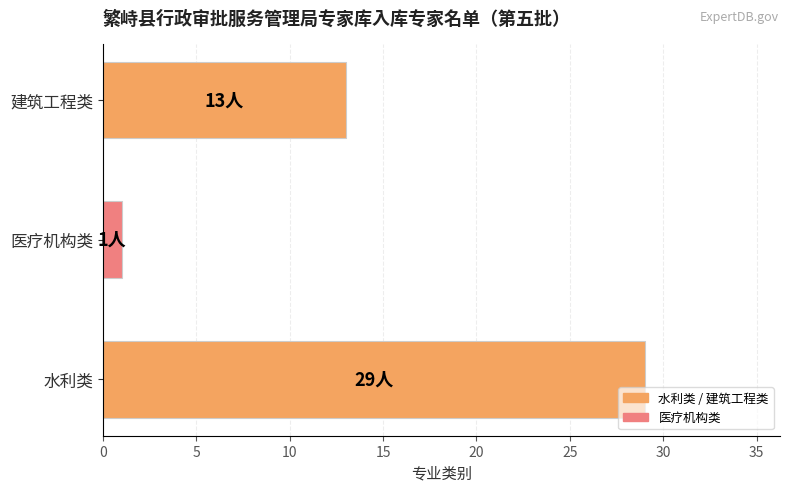

What is the change in value from 水利类 to 建筑工程类?

-16